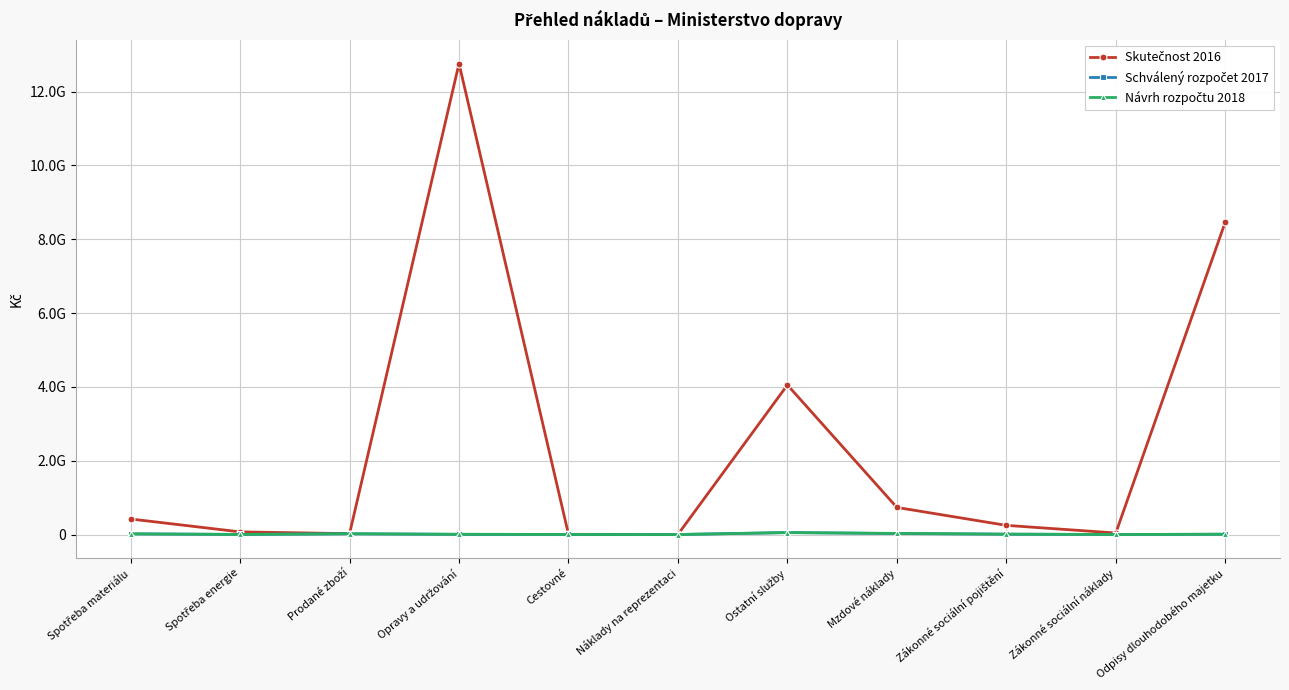

True or false: Schválený rozpočet 2017 and Skutečnost 2016 intersect in this chart.

False